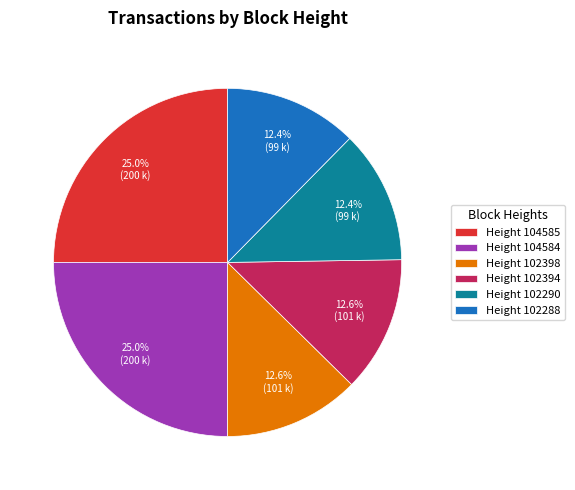

What percentage do Height 102398 and Height 102290 together represent?

25.0%